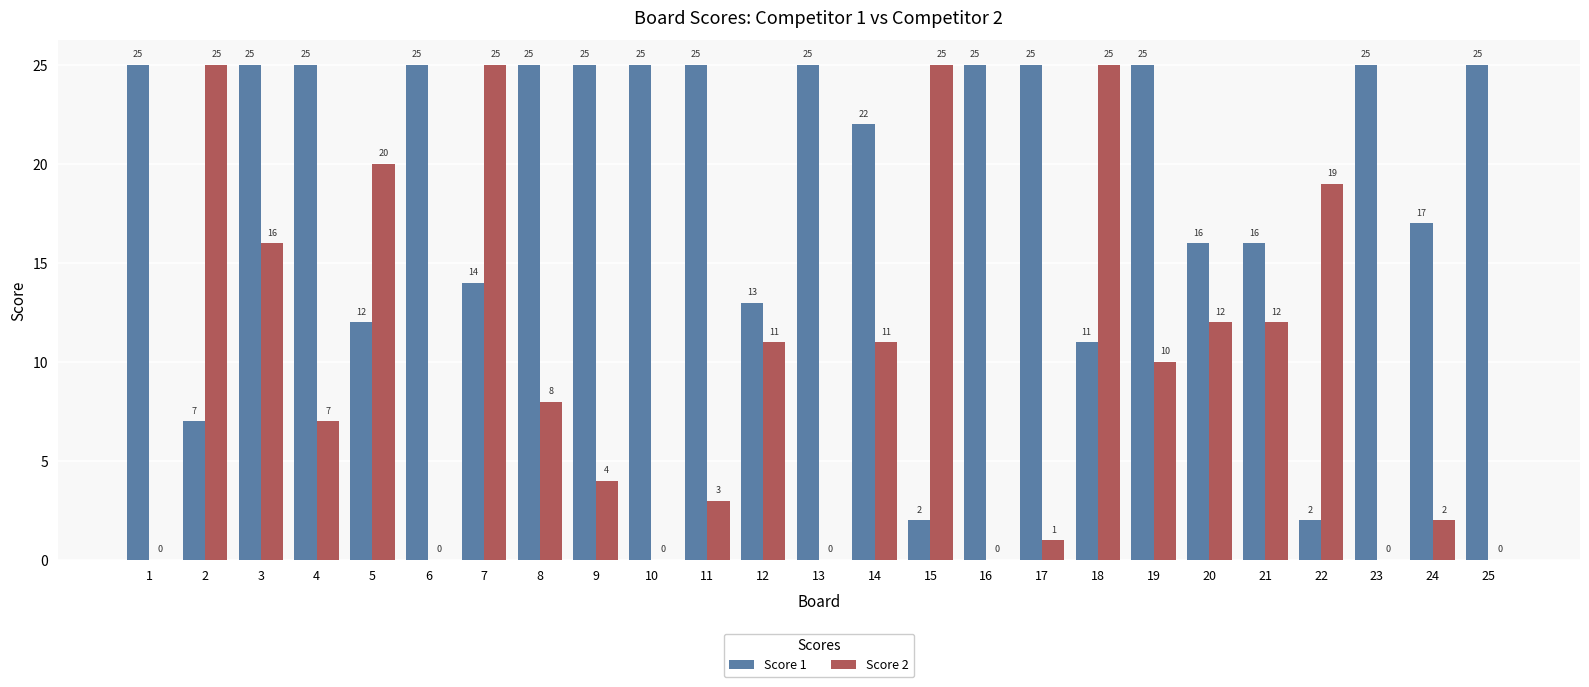

What are all the series names shown in the legend?

Score 1, Score 2